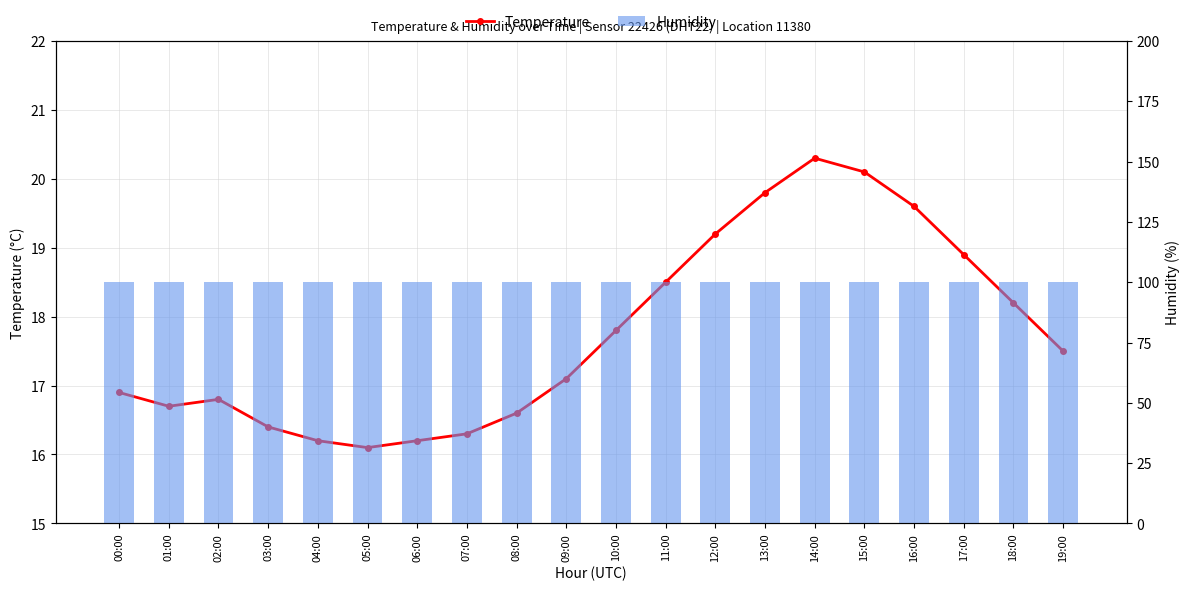

Reading left to right, what are all the values shown in this chart?

Temperature: 00:00=16.9	01:00=16.7	02:00=16.8	03:00=16.4	04:00=16.2	05:00=16.1	06:00=16.2	07:00=16.3	08:00=16.6	09:00=17.1	10:00=17.8	11:00=18.5	12:00=19.2	13:00=19.8	14:00=20.3	15:00=20.1	16:00=19.6	17:00=18.9	18:00=18.2	19:00=17.5
Humidity: 00:00=99.9	01:00=99.9	02:00=99.9	03:00=99.9	04:00=99.9	05:00=99.9	06:00=99.9	07:00=99.9	08:00=99.9	09:00=99.9	10:00=99.9	11:00=99.9	12:00=99.9	13:00=99.9	14:00=99.9	15:00=99.9	16:00=99.9	17:00=99.9	18:00=99.9	19:00=99.9